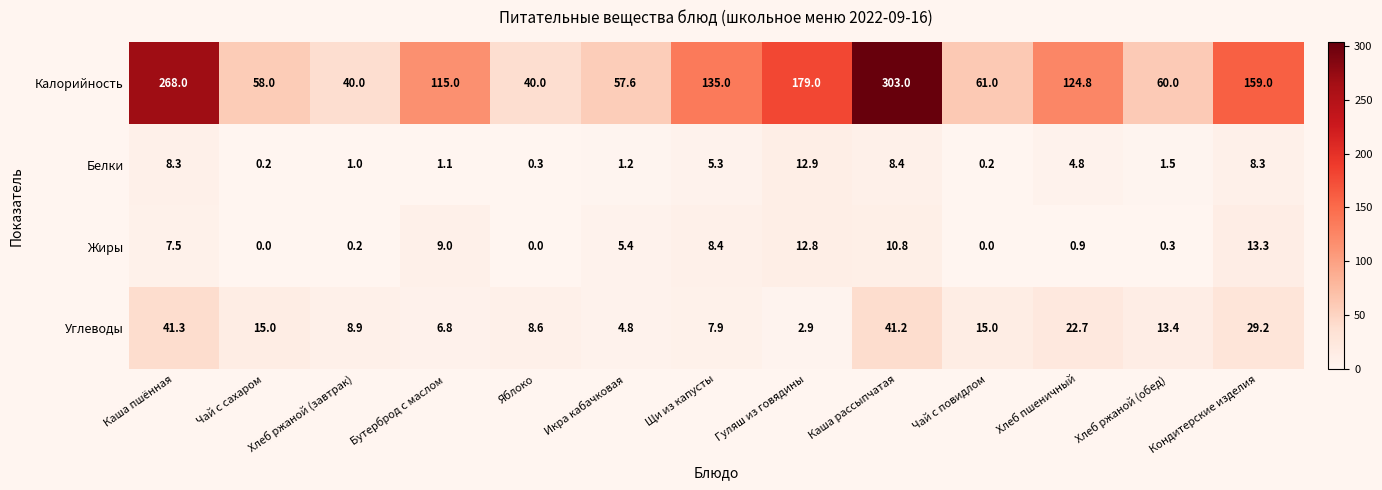

What is the difference between the highest and lowest values at Гуляш из говядины?

176.1